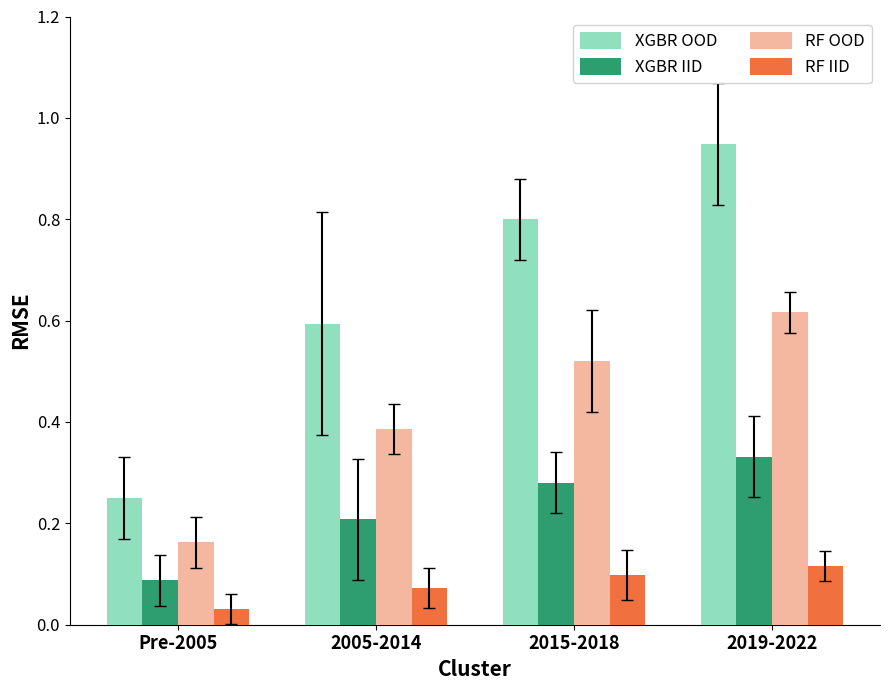

Are the bars grouped side by side (vs. stacked)?

Yes